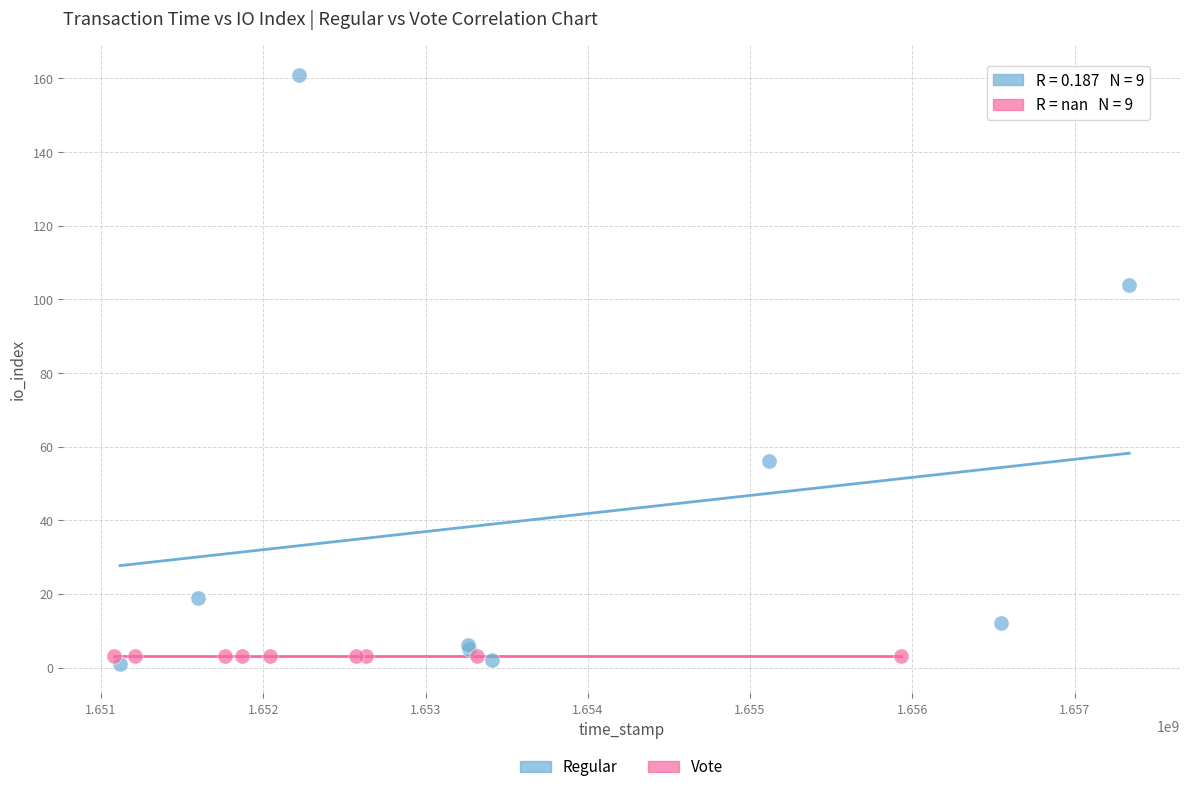

What are all the series names shown in the legend?

Regular, Vote